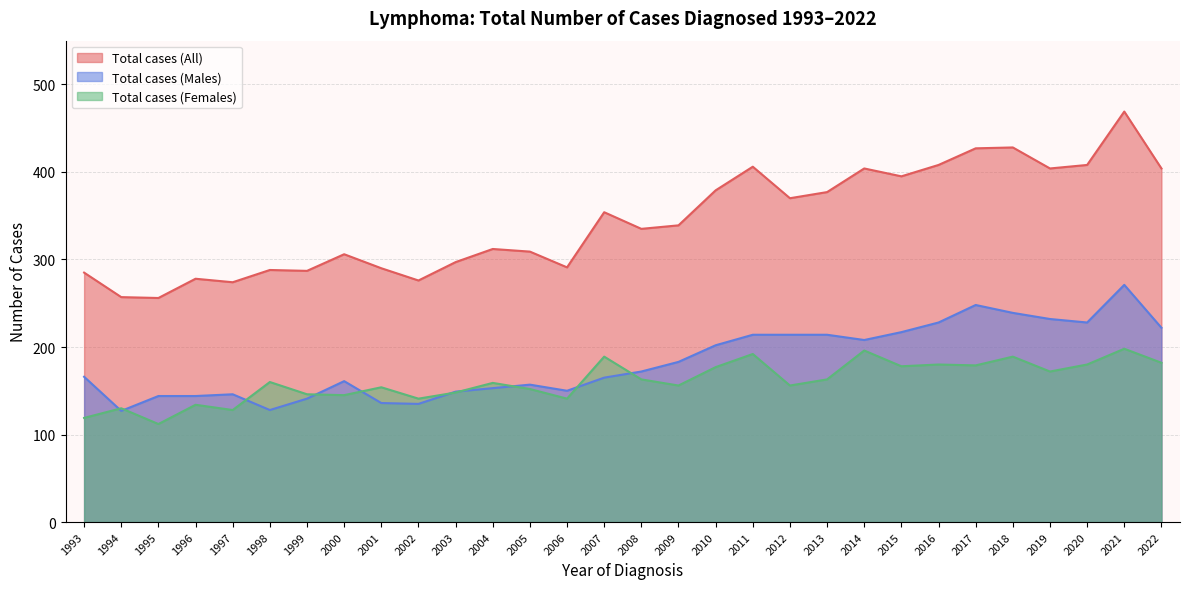

Reading left to right, transcribe all the data shown in this chart.

Total cases (All): 285	257	256	278	274	288	287	306	290	276	297	312	309	291	354	335	339	379	406	370	377	404	395	408	427	428	404	408	469	404
Total cases (Males): 166	127	144	144	146	128	141	161	136	135	149	153	157	150	165	172	183	202	214	214	214	208	217	228	248	239	232	228	271	222
Total cases (Females): 119	130	112	134	128	160	146	145	154	141	148	159	152	141	189	163	156	177	192	156	163	196	178	180	179	189	172	180	198	182